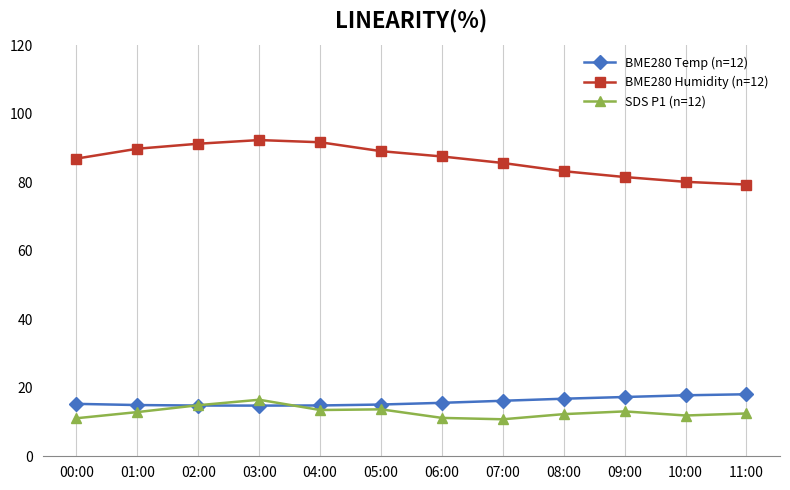

What is the difference between the highest and lowest values at 02:00?

76.4